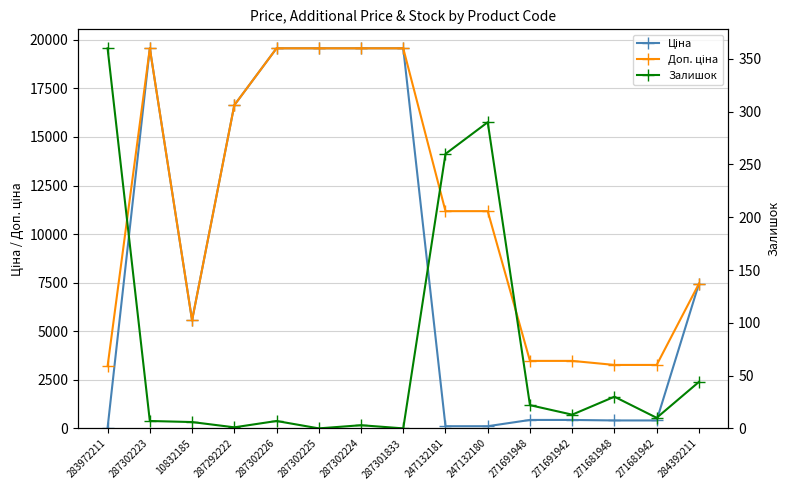

How many data points in Залишок are above 10?

7